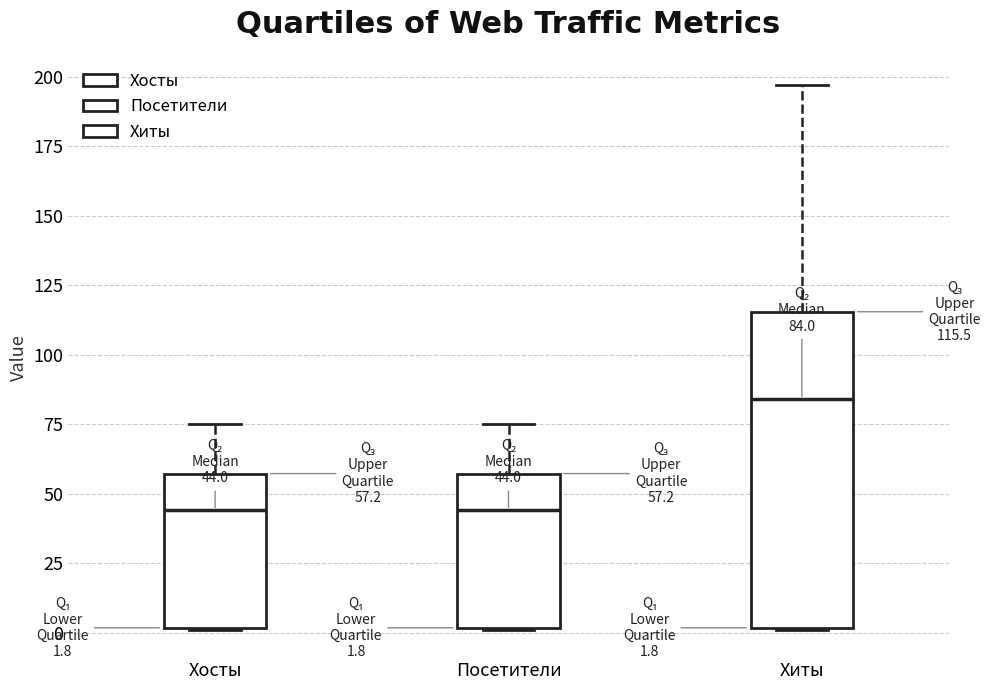

Which box has the highest median line?

Хиты